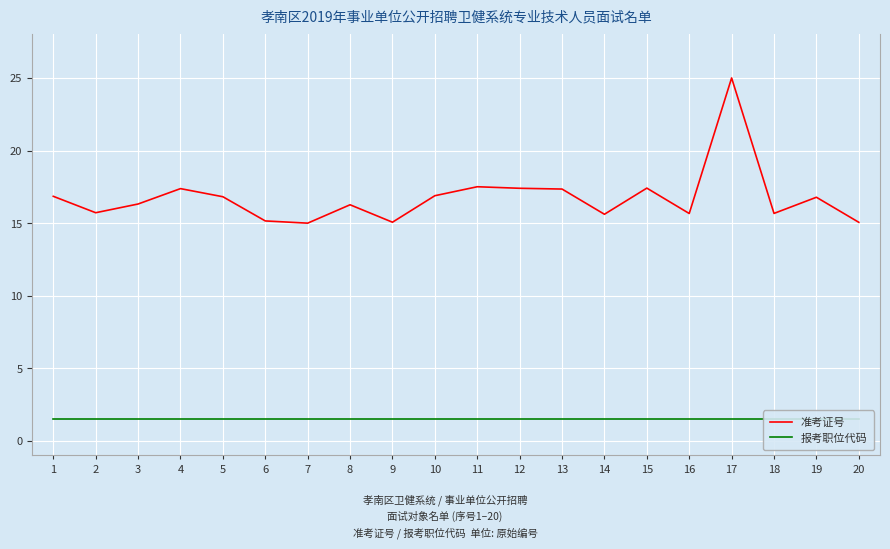

Read the 准考证号 value at 4.

17.4